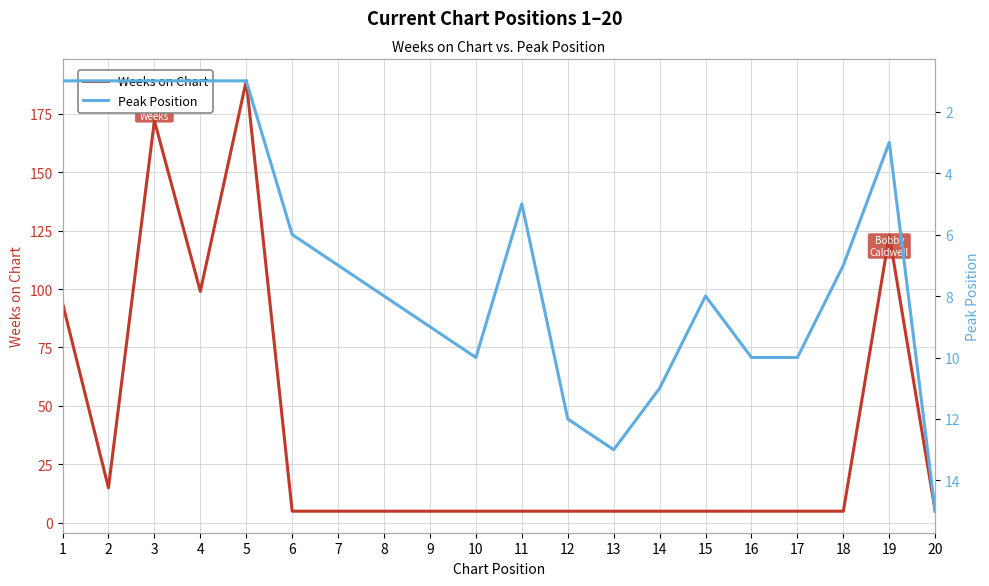

What are all the series names shown in the legend?

Weeks on Chart, Peak Position